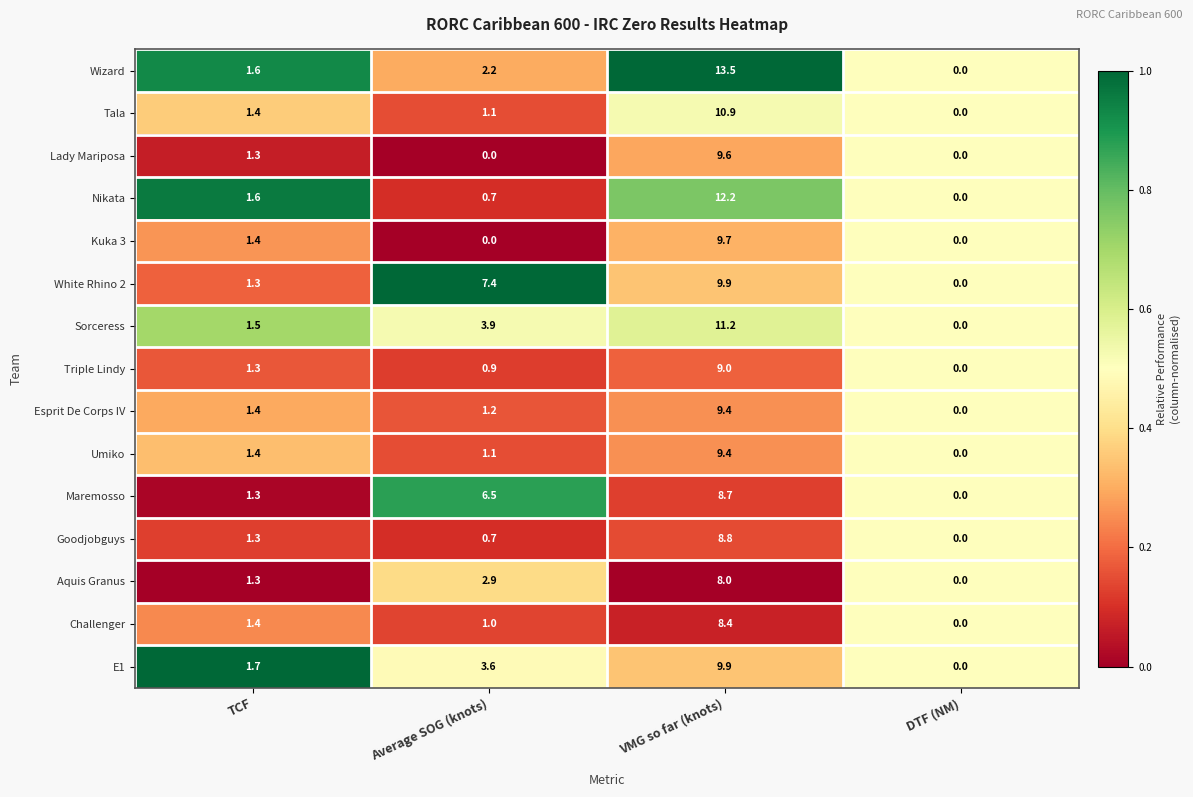

Which series has the largest total across all categories?

White Rhino 2